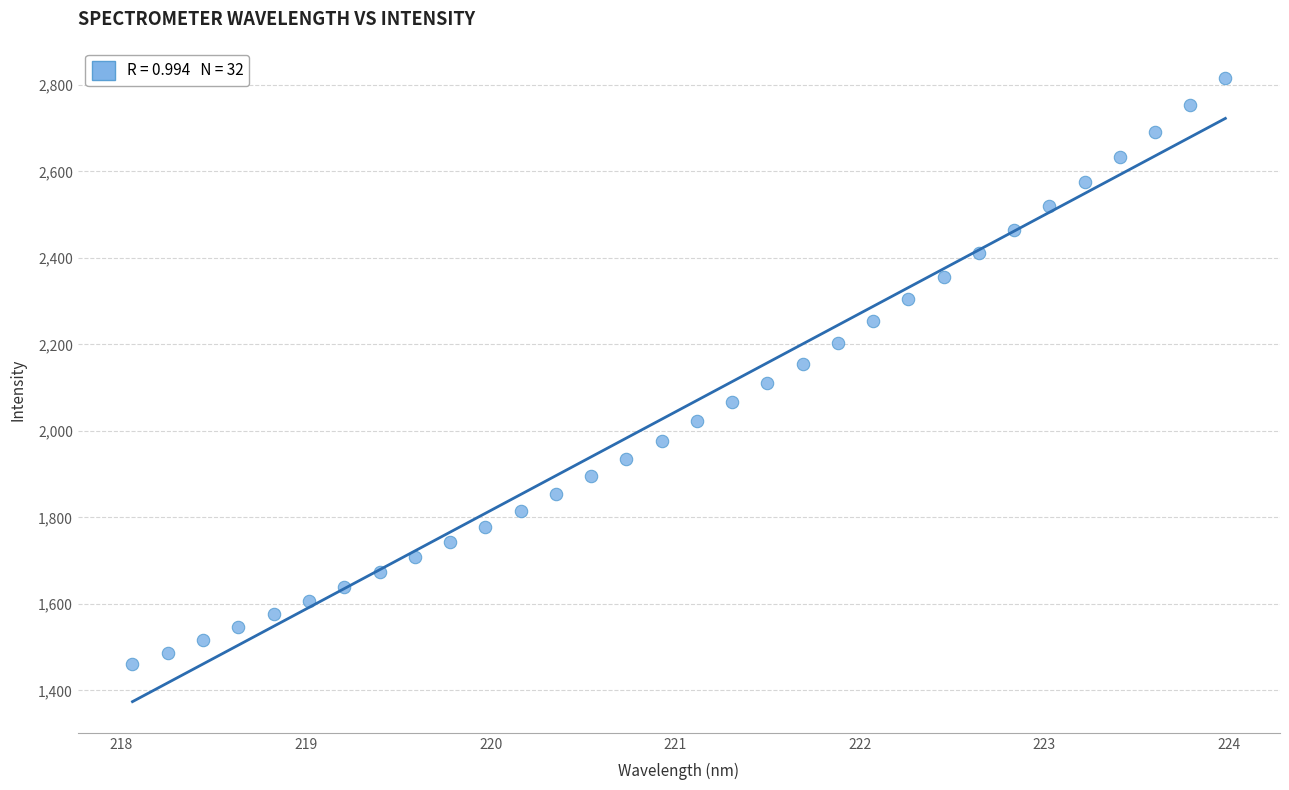

What is the range of Y values (max minus min)?

1353.5